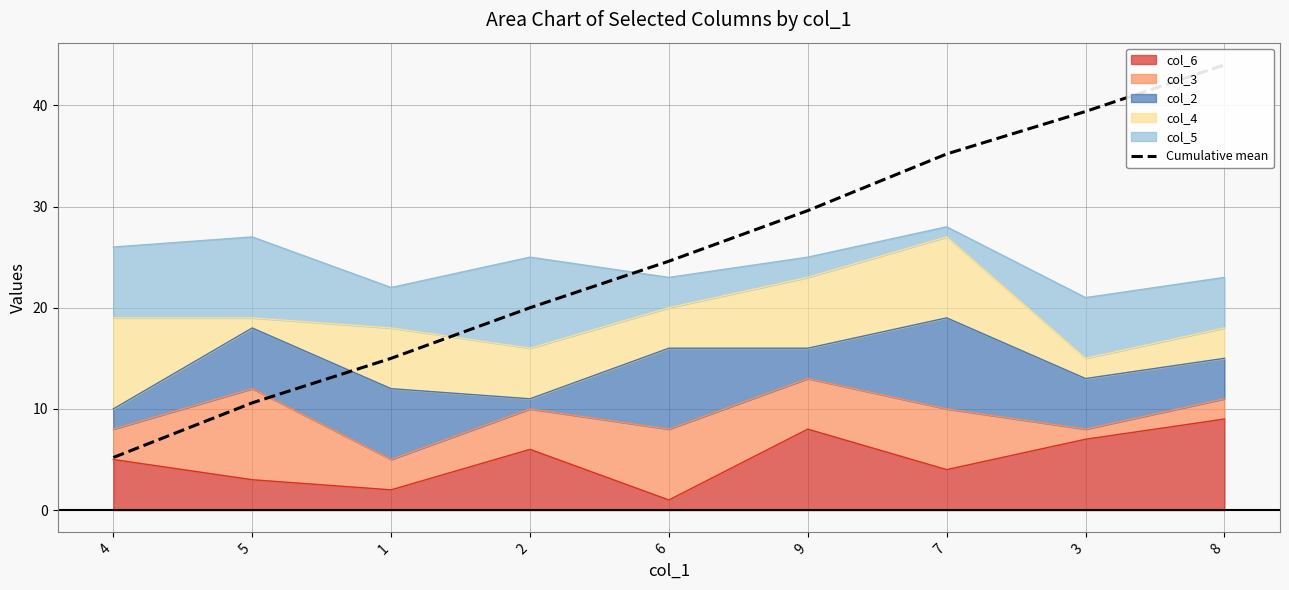

How many lines are shown in the chart?

1